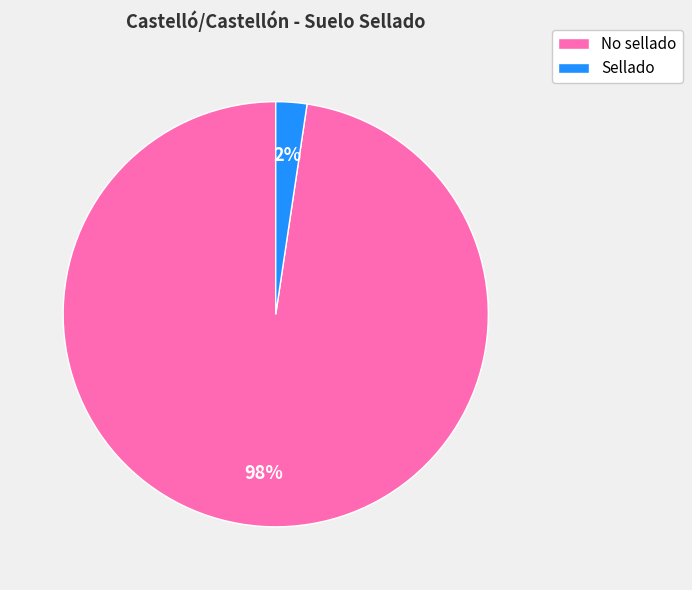

To the nearest percent, what is the average slice percentage?

50%